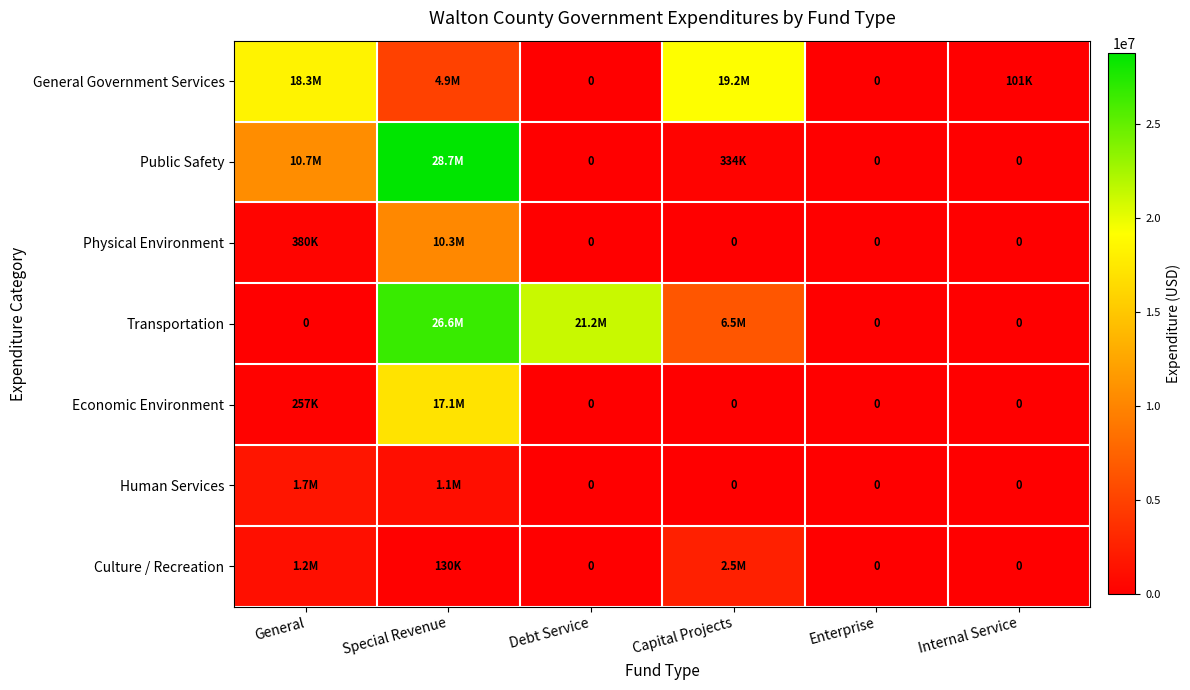

Which series changed the most between Capital Projects and Internal Service?

General Government Services